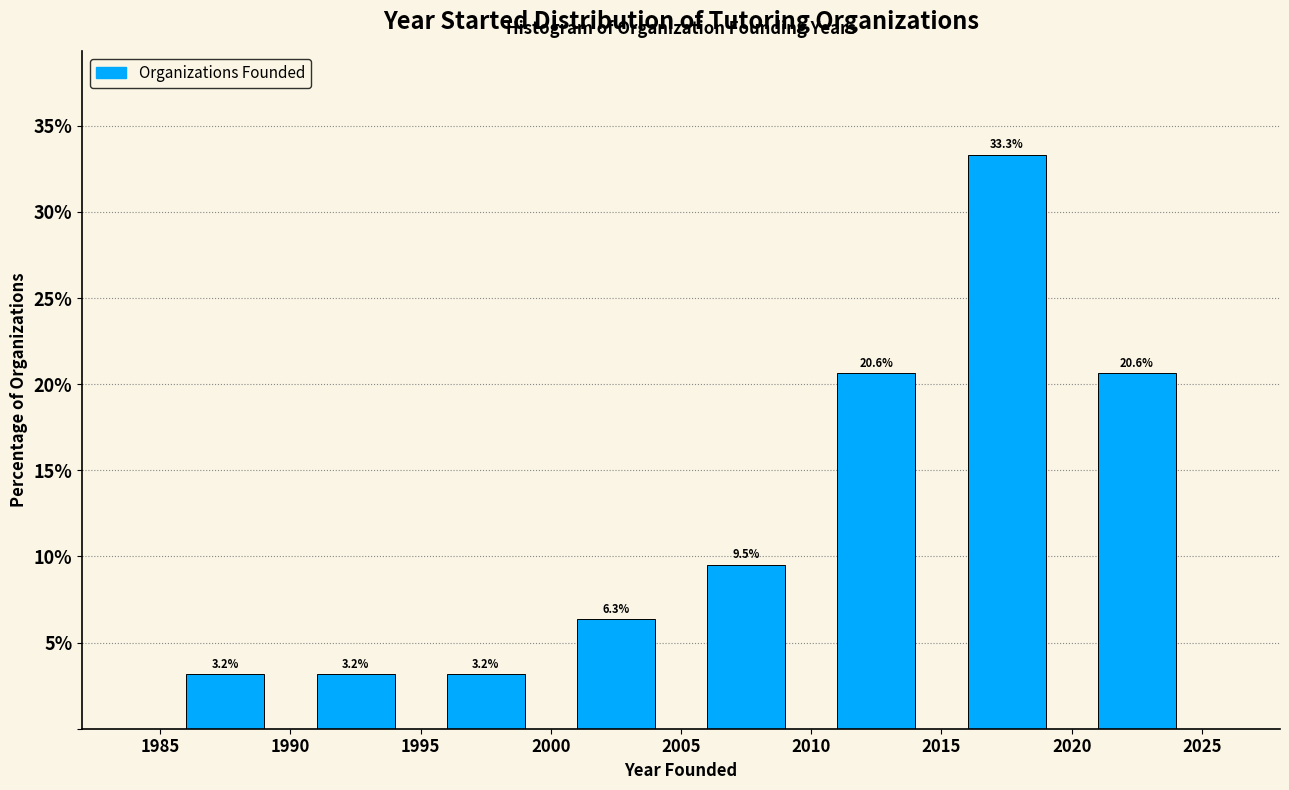

How tall is the bar that spans 2015 to 2020 on the x-axis?

33.3